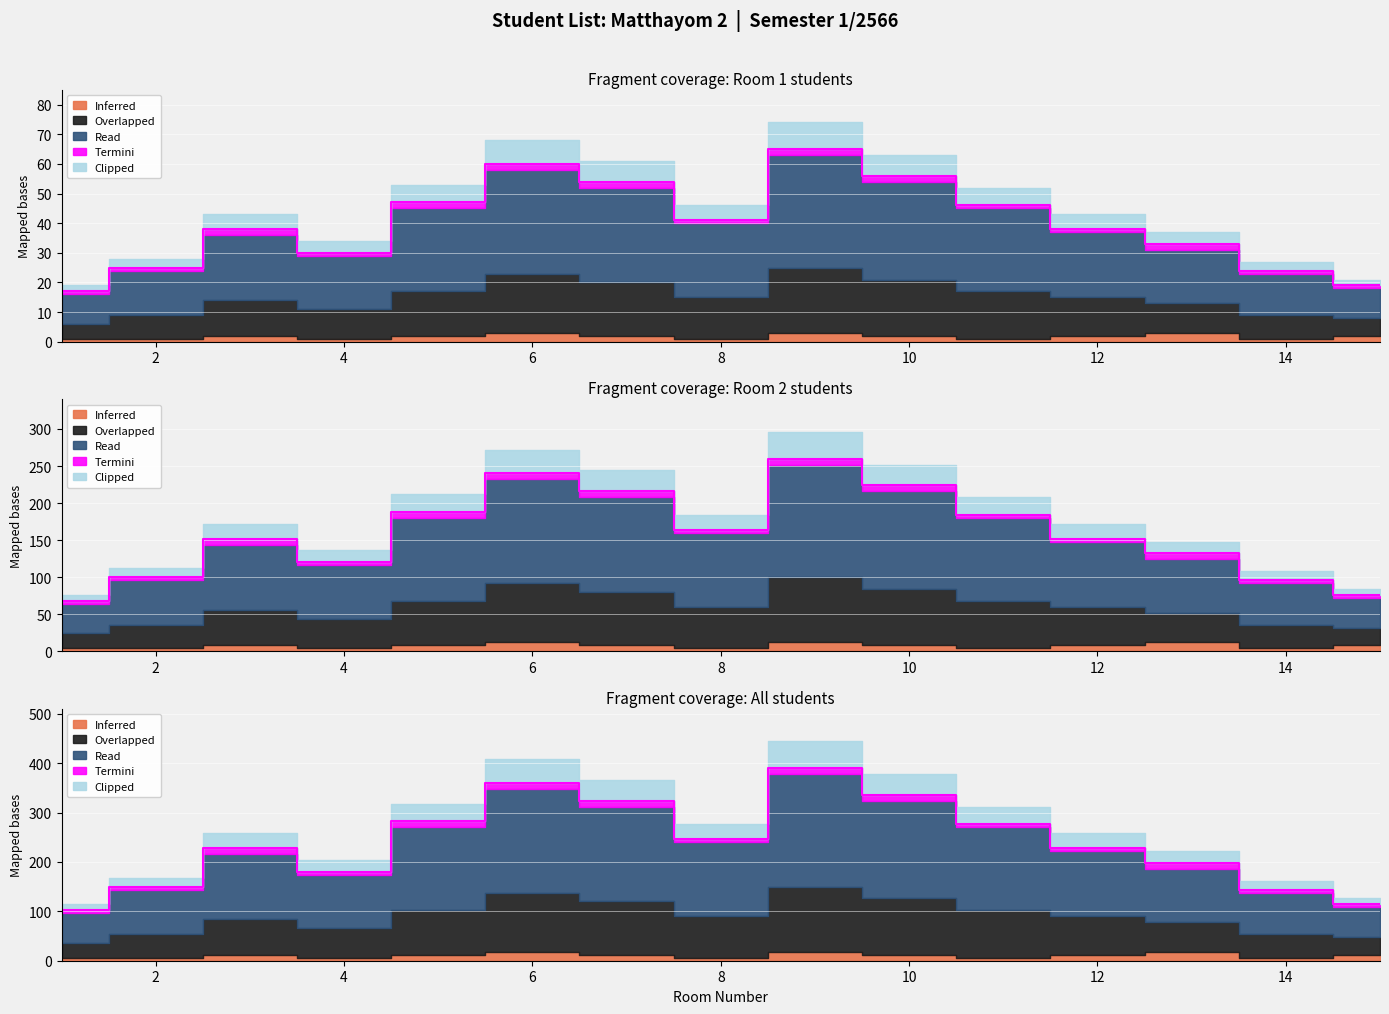

Does the chart display data point markers on the line(s)?

No